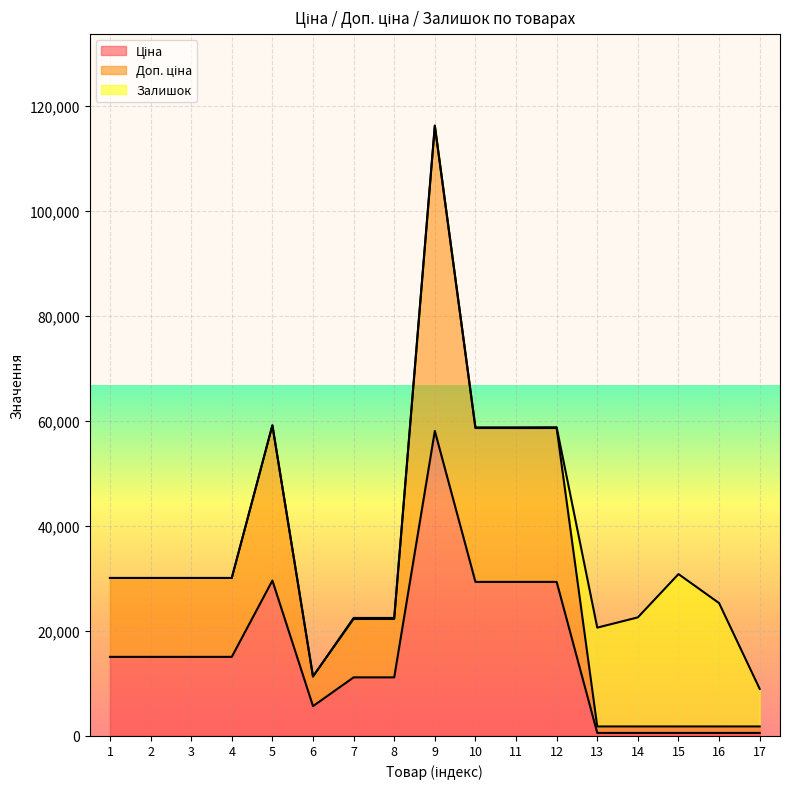

True or false: Доп. ціна and Ціна cross at least once.

False